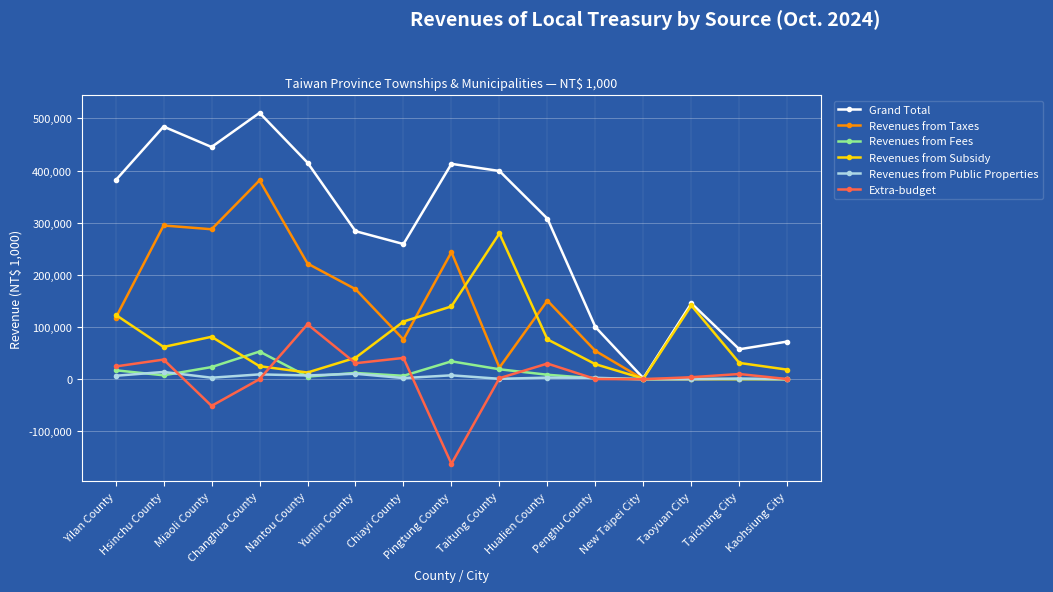

How many series are shown in this chart?

6